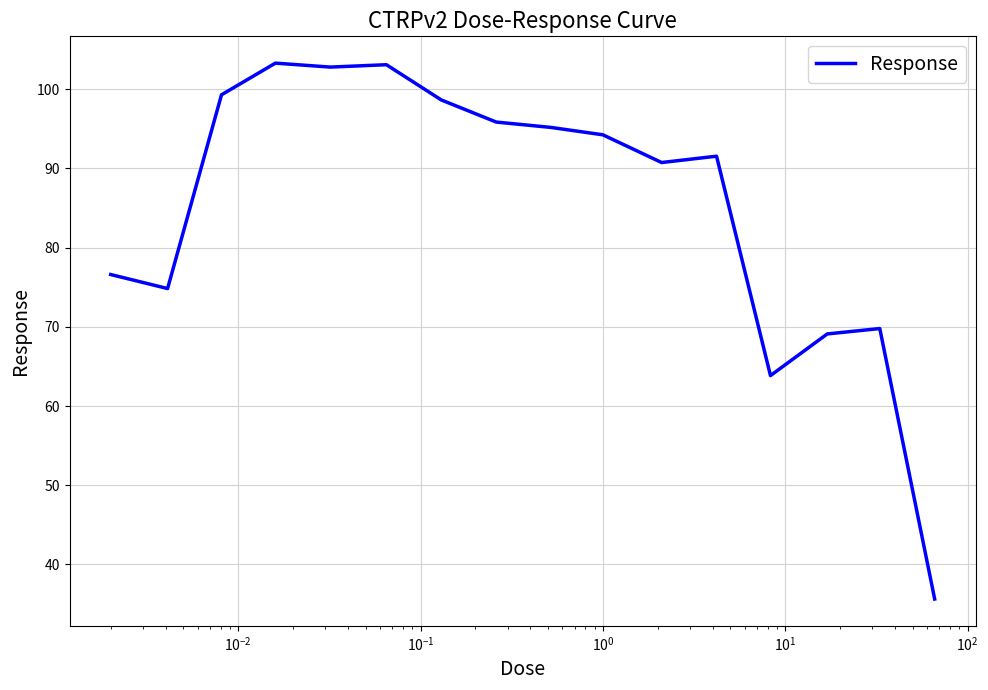

What is the difference between the maximum and minimum values?

67.7